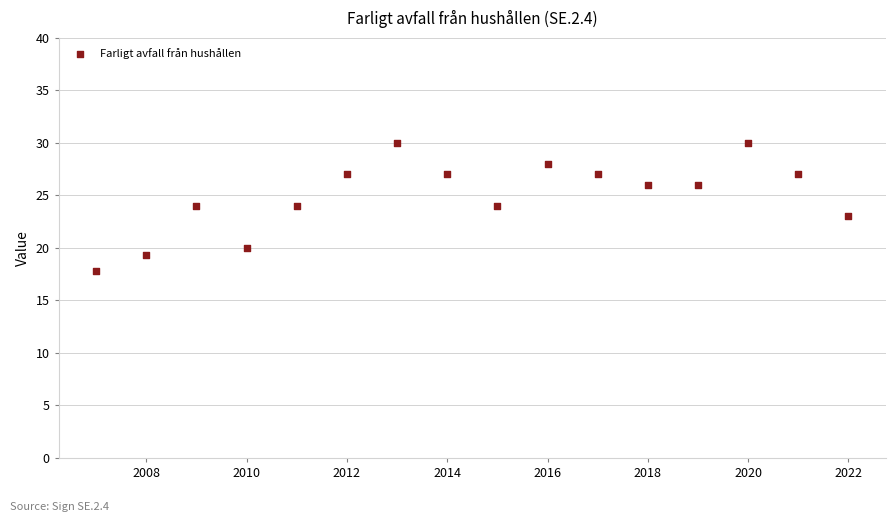

What is the range of X values (max minus min)?

15.0